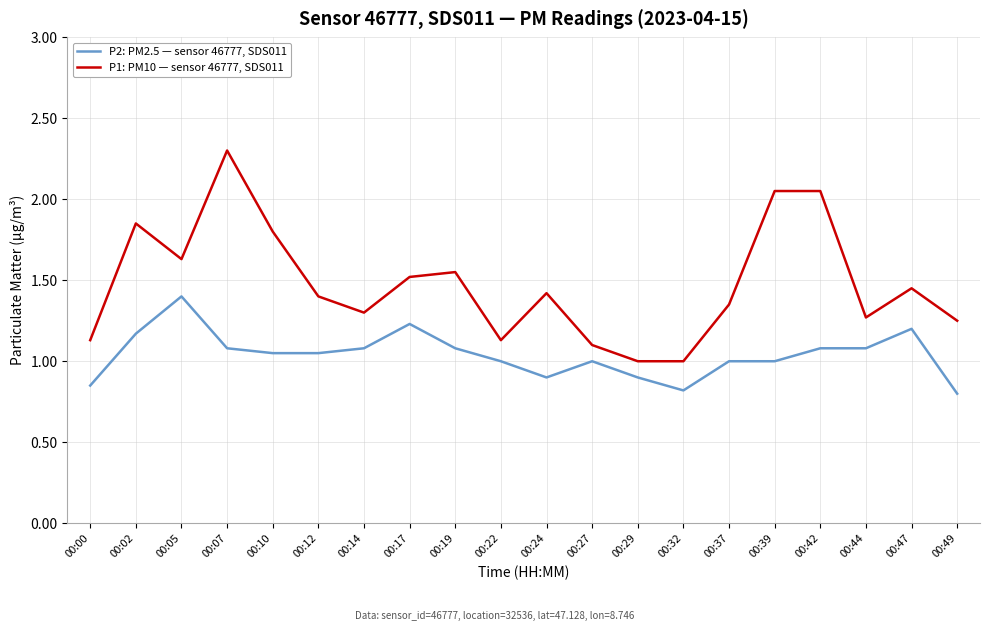

Between 00:24 and 00:39, which series saw the biggest shift?

P1: PM10 — sensor 46777, SDS011